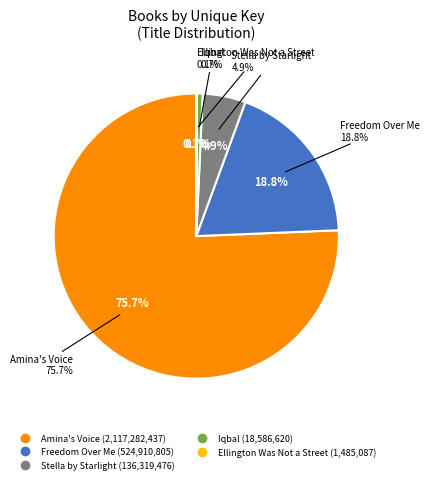

What is the change in value from Amina's Voice to Ellington Was Not a Street?

-2115797350